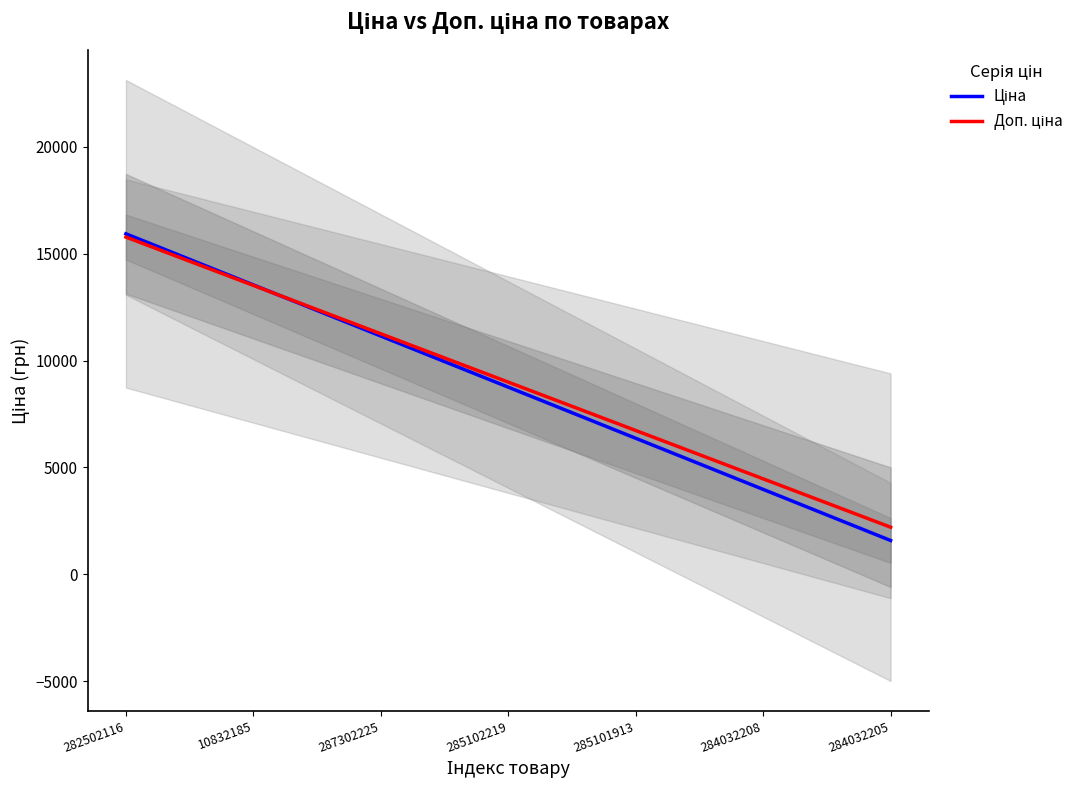

What is the maximum value shown in the chart?

15936.6